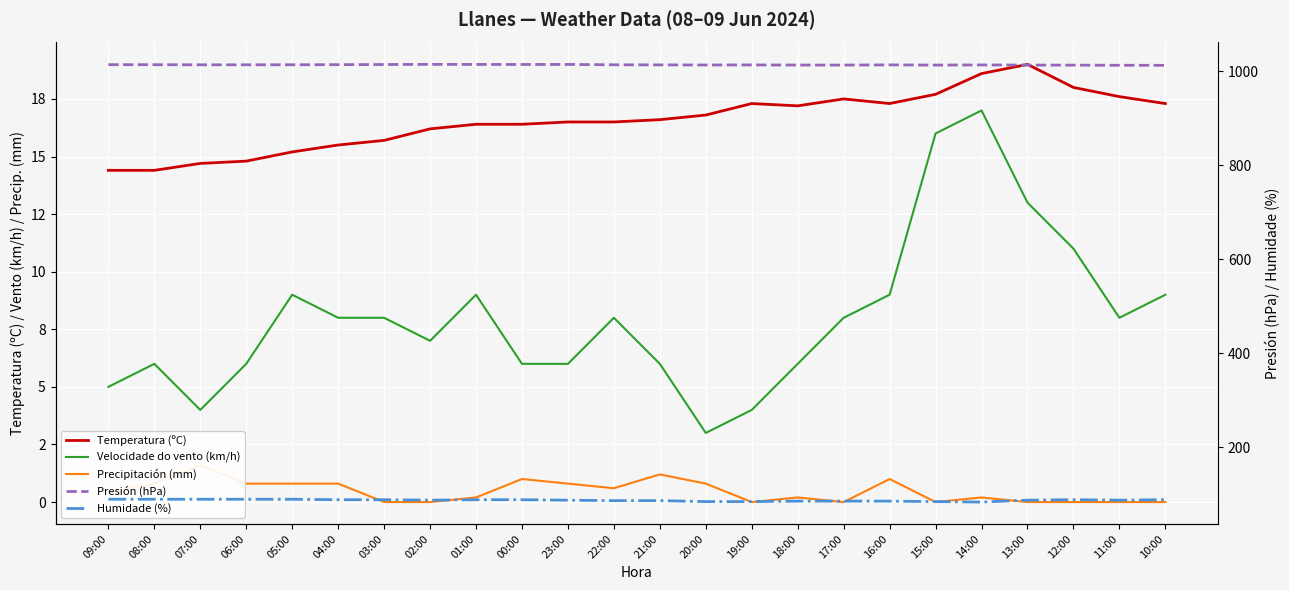

What are all the series names shown in the legend?

Temperatura (ºC), Velocidade do vento (km/h), Precipitación (mm), Presión (hPa), Humidade (%)